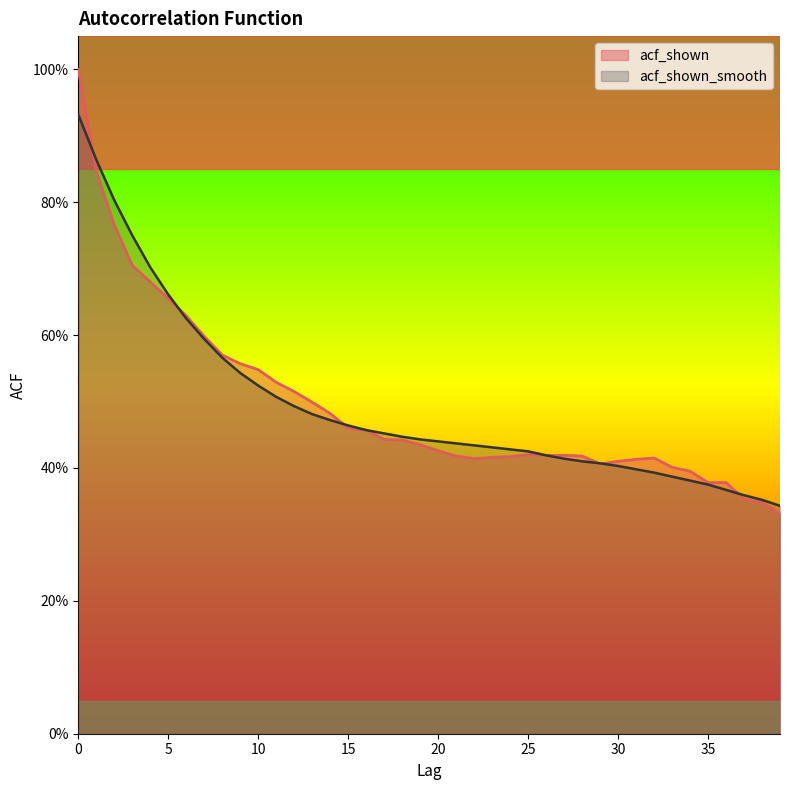

Reading right to left, what are all the values shown in this chart?

acf_shown: 39=0.3	38=0.3	37=0.4	36=0.4	35=0.4	34=0.4	33=0.4	32=0.4	31=0.4	30=0.4	29=0.4	28=0.4	27=0.4	26=0.4	25=0.4	24=0.4	23=0.4	22=0.4	21=0.4	20=0.4	19=0.4	18=0.4	17=0.4	16=0.5	15=0.5	14=0.5	13=0.5	12=0.5	11=0.5	10=0.5	9=0.6	8=0.6	7=0.6	6=0.6	5=0.7	4=0.7	3=0.7	2=0.8	1=0.8	0=1.0
acf_shown_smooth: 39=0.3	38=0.4	37=0.4	36=0.4	35=0.4	34=0.4	33=0.4	32=0.4	31=0.4	30=0.4	29=0.4	28=0.4	27=0.4	26=0.4	25=0.4	24=0.4	23=0.4	22=0.4	21=0.4	20=0.4	19=0.4	18=0.4	17=0.5	16=0.5	15=0.5	14=0.5	13=0.5	12=0.5	11=0.5	10=0.5	9=0.5	8=0.6	7=0.6	6=0.6	5=0.7	4=0.7	3=0.8	2=0.8	1=0.9	0=0.9